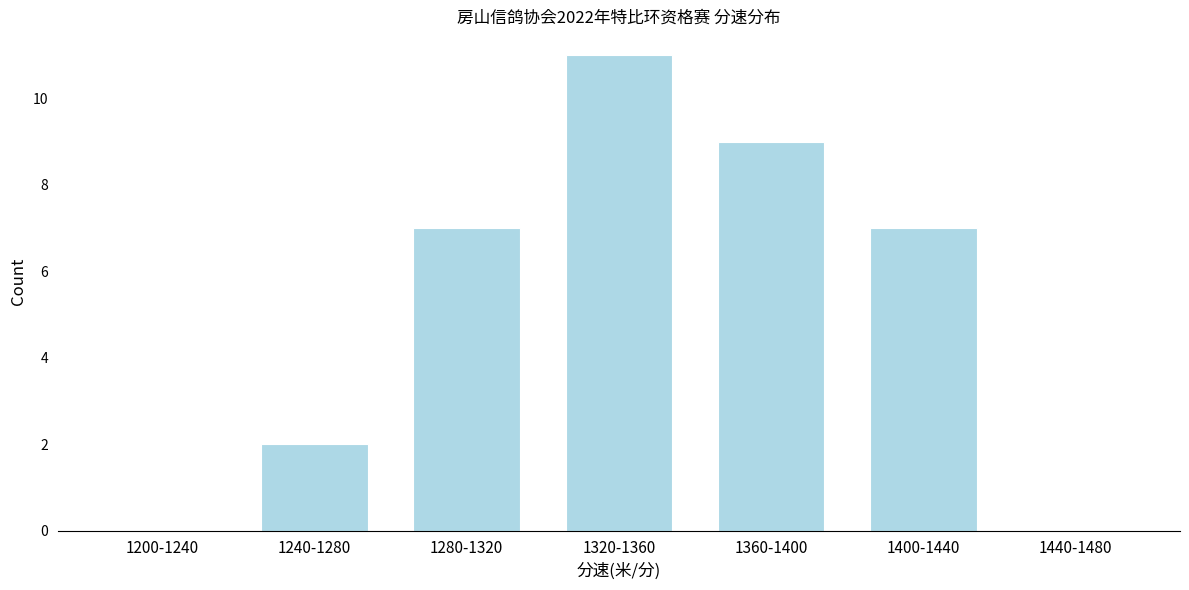

Reading right to left, extract all data points from this chart.

1440-1480=0	1400-1440=7	1360-1400=9	1320-1360=11	1280-1320=7	1240-1280=2	1200-1240=0